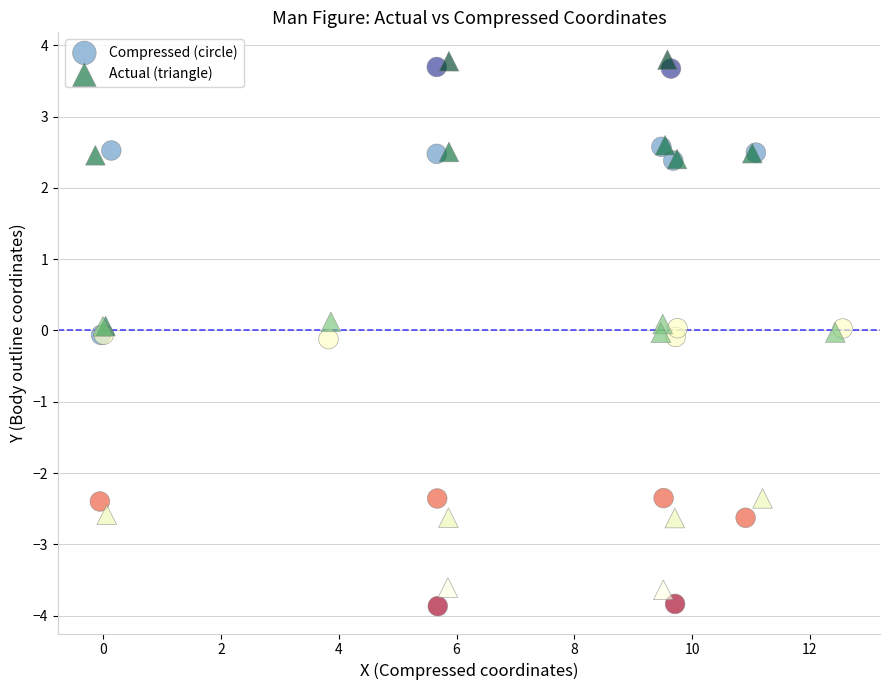

Which series has the largest Y range (max minus min)?

Compressed (circle)